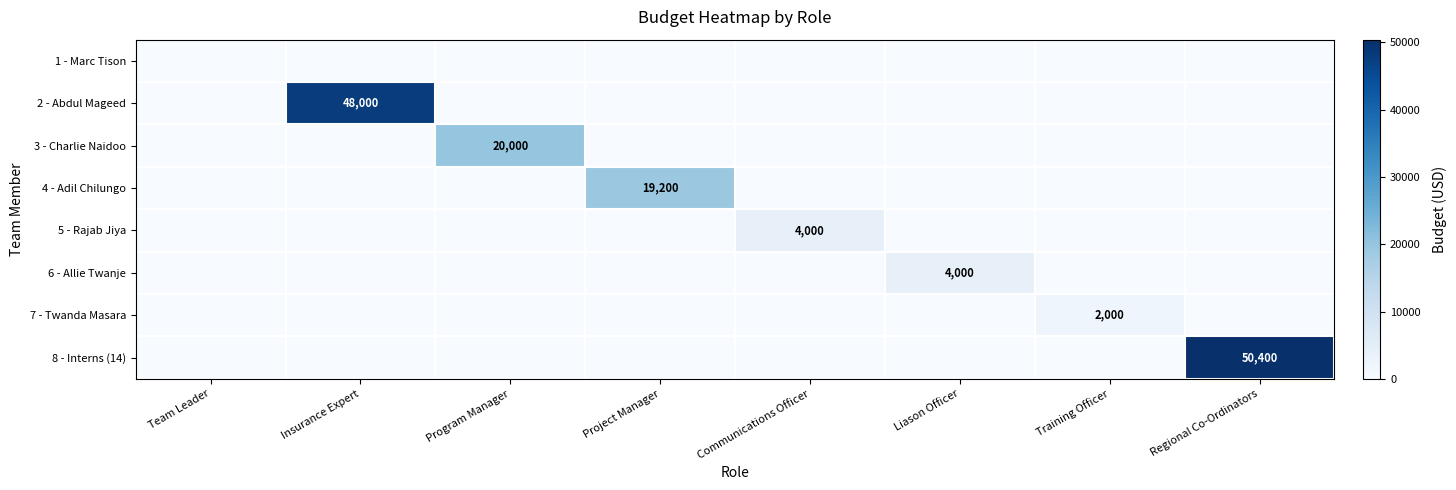

True or false: 2 - Abdul Mageed has a value of 22426 at Insurance Expert.

False